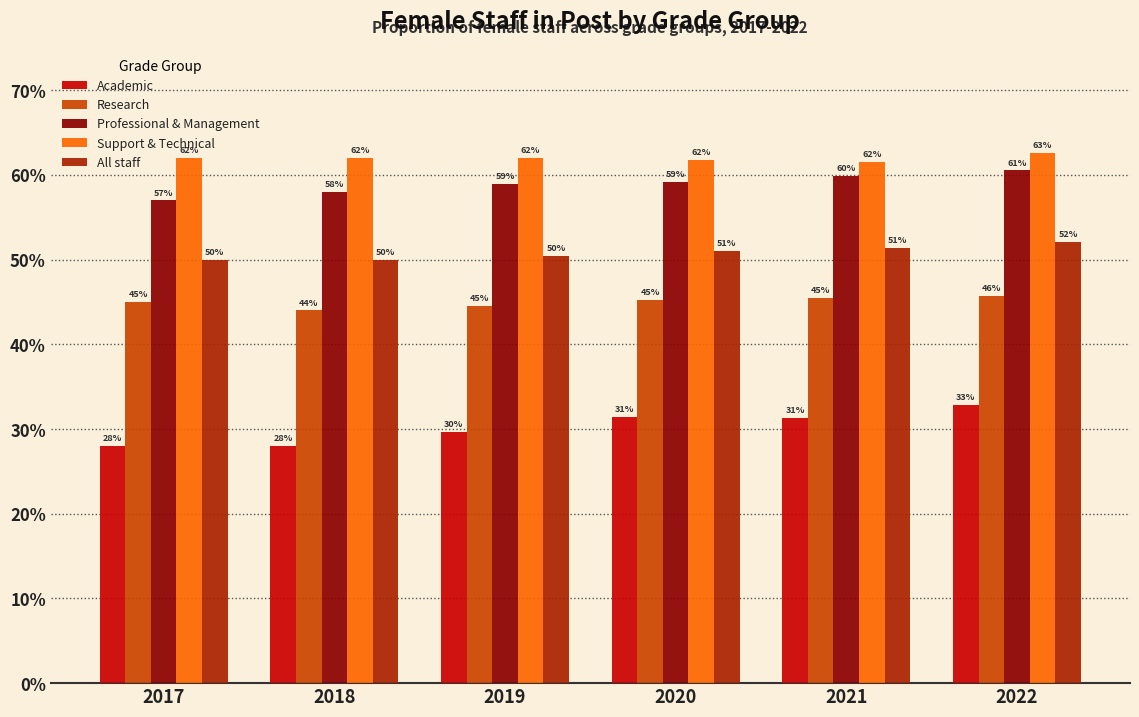

Does the chart contain stacked bars?

No